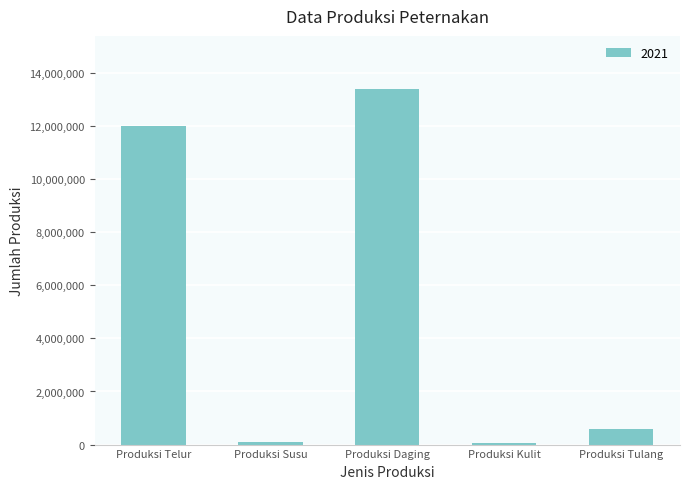

Which label corresponds to the largest value in the chart?

Produksi Daging